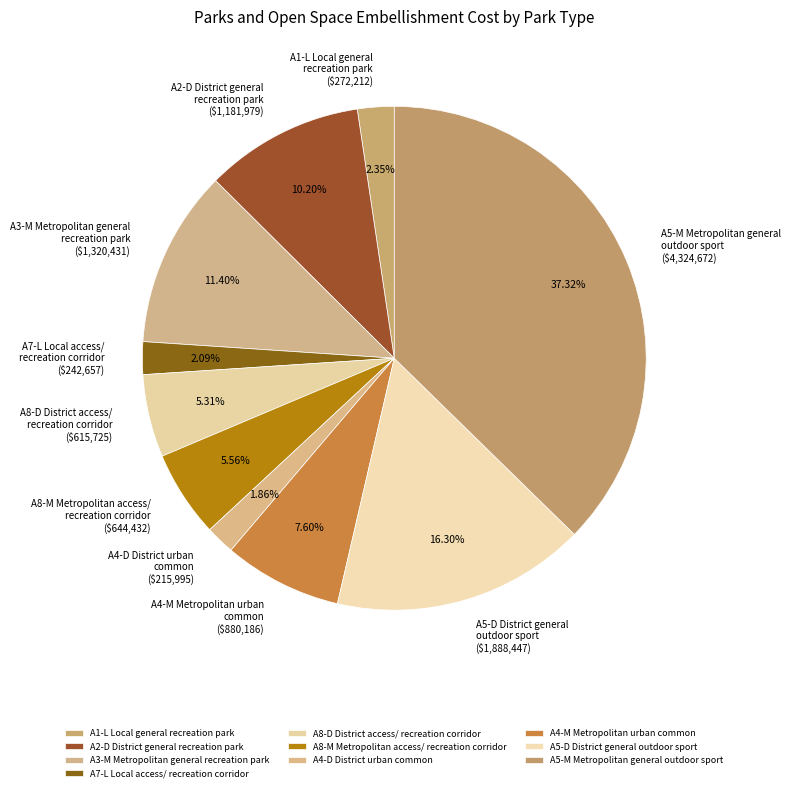

To the nearest percent, what is the average slice percentage?

10%